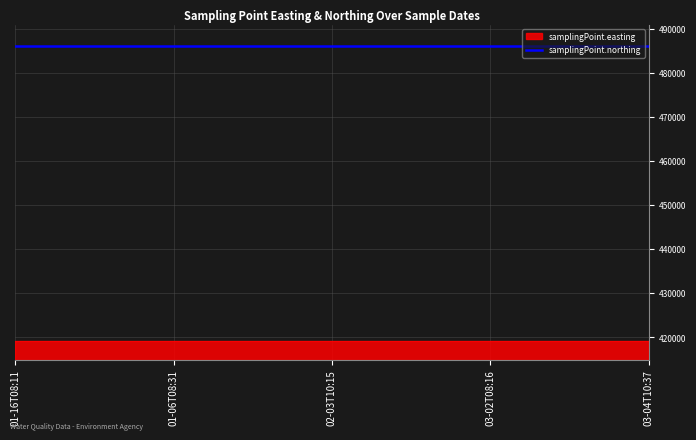

True or false: samplingPoint.northing and samplingPoint.easting cross at least once.

False